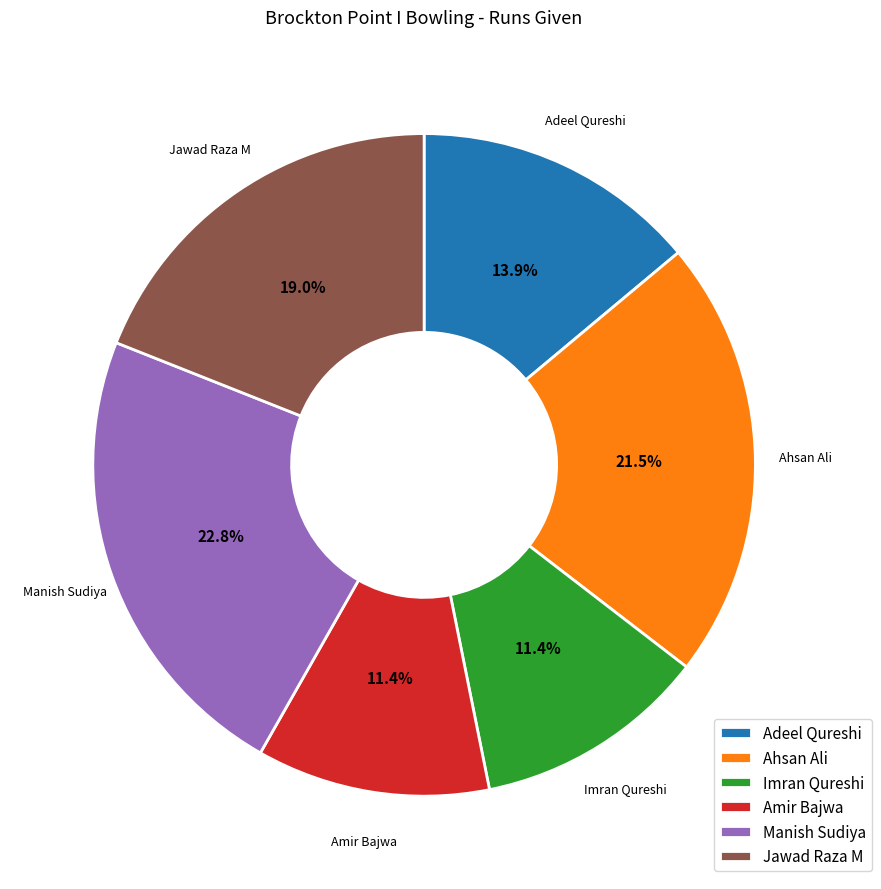

Does Amir Bajwa account for over 50% of the chart?

No